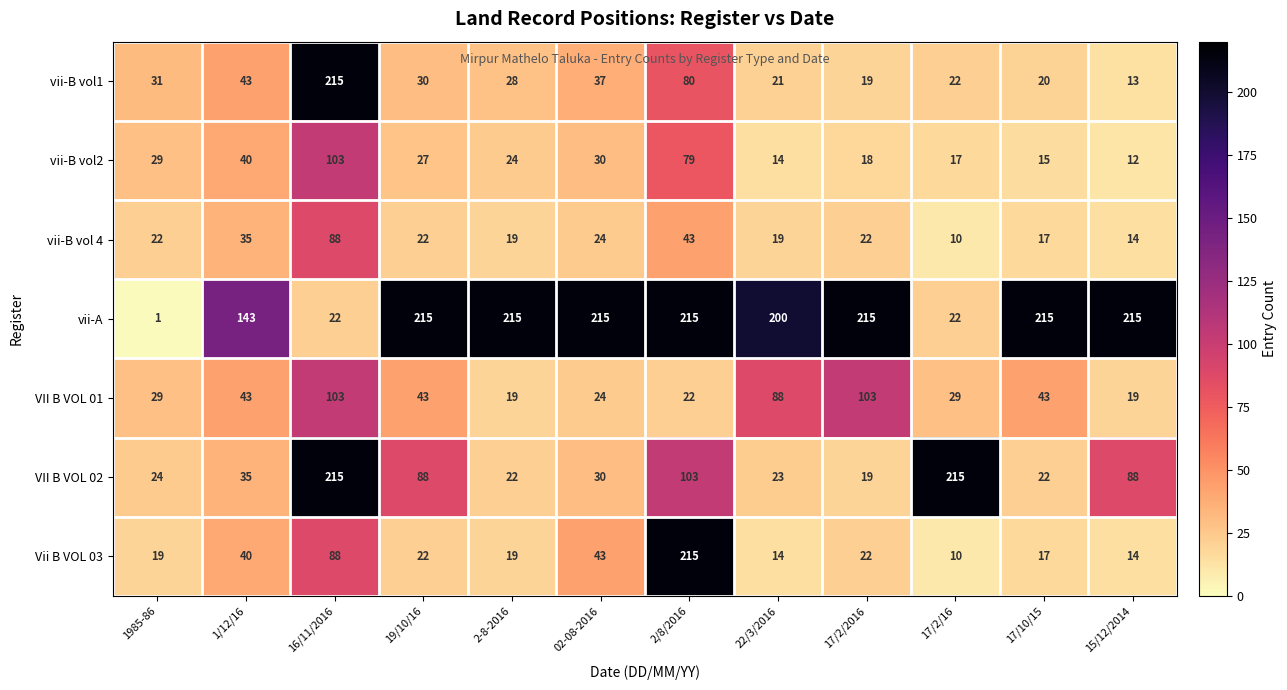

At which category does the chart reach its minimum across all series?

1985-86